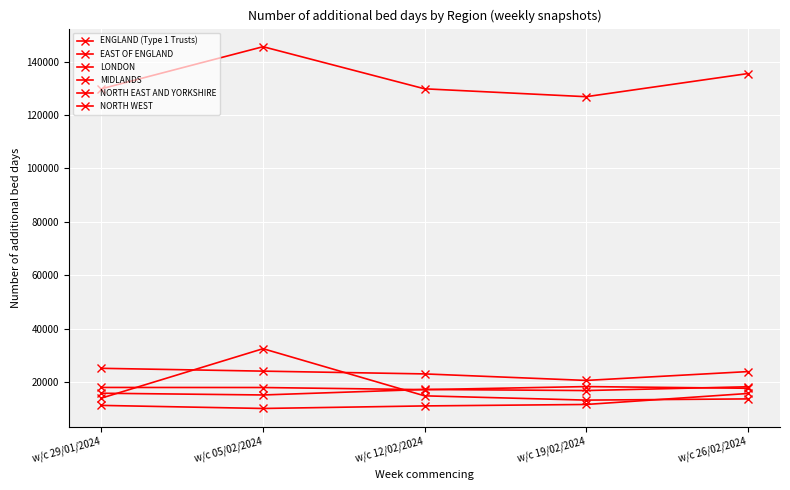

Count the number of categories in the chart.

5